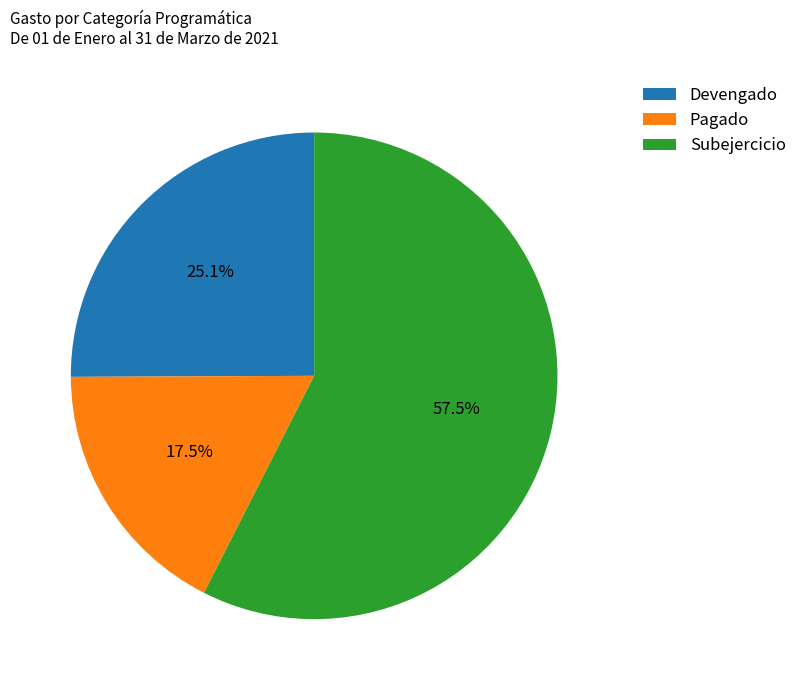

Approximately how many times larger is the value at Devengado compared to Pagado?

1.4